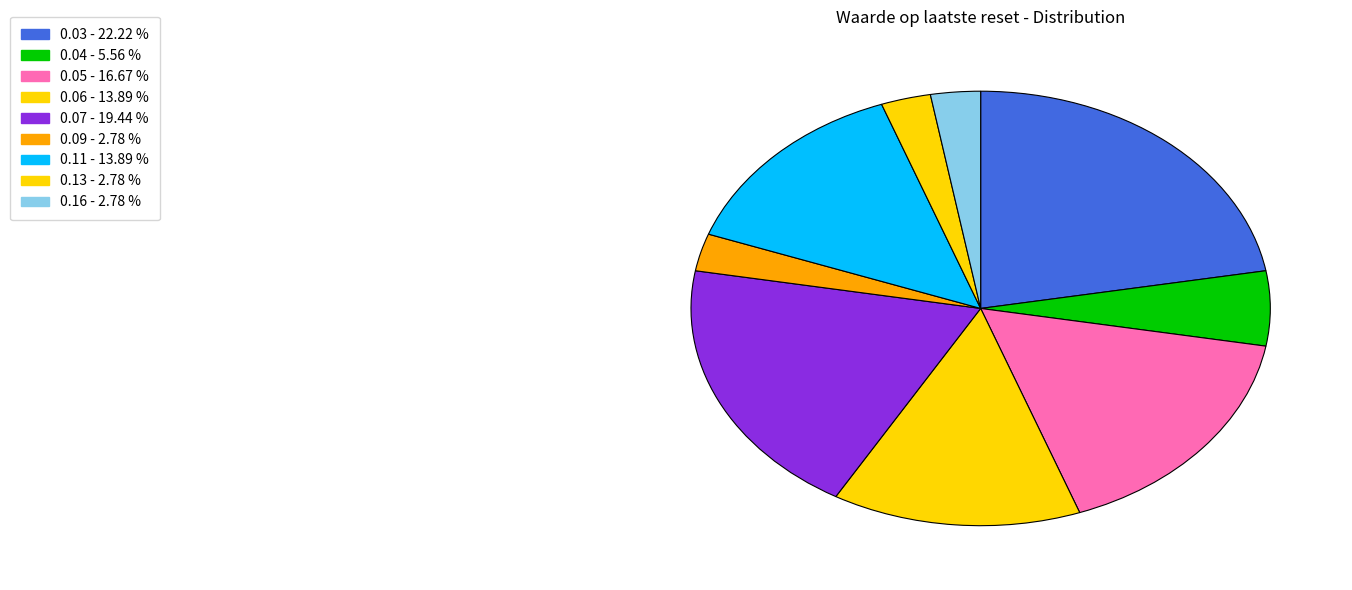

How many segments does this pie chart have?

9